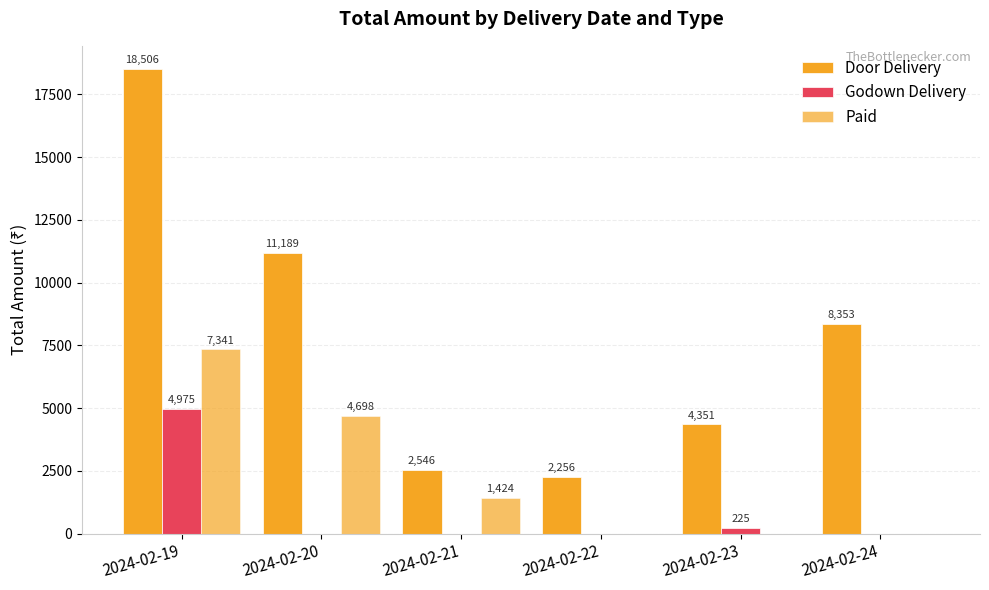

How many distinct data groups are displayed?

3